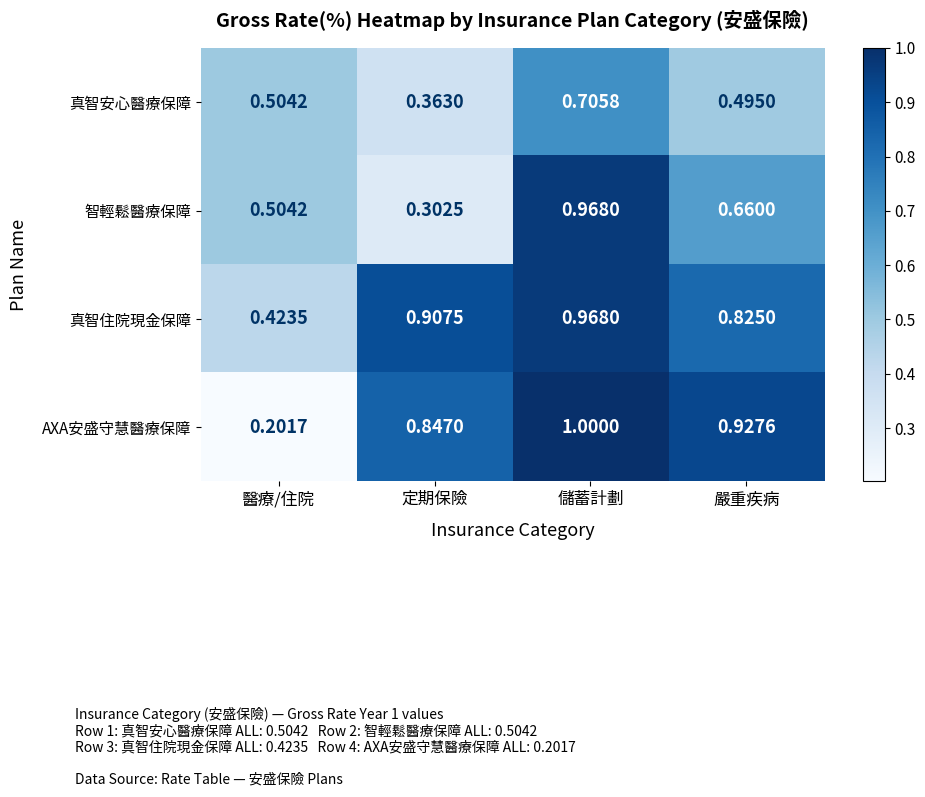

Between 儲蓄計劃 and 嚴重疾病, which series saw the biggest shift?

智輕鬆醫療保障